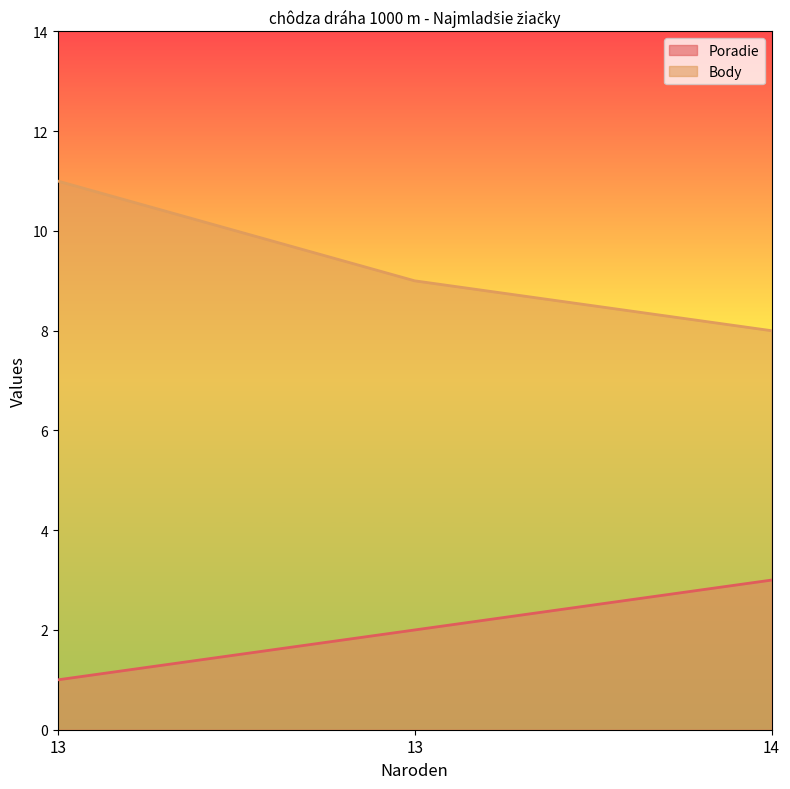

Which category has the highest value in the Body series?

13